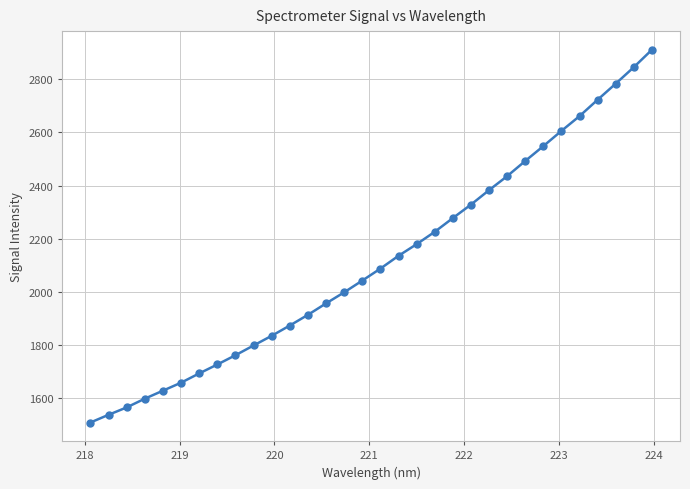

What is the sum of all values?

67694.4